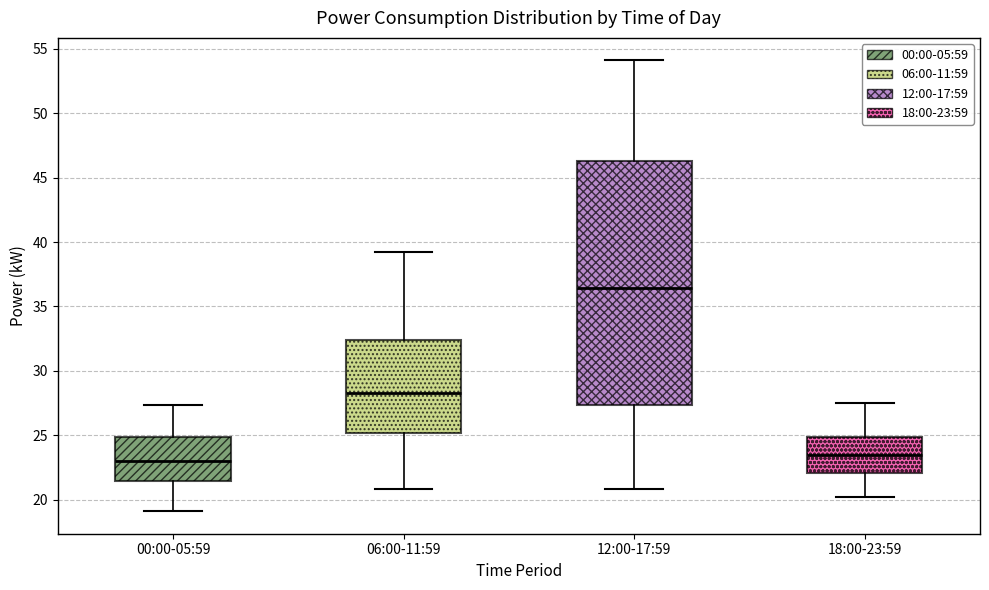

Reading left to right, read every box against the y-axis: the position of its median line, the range the box covers, and the ends of its whiskers. The values are not printed on the chart, so give them approximately, as read against the axis.

00:00-05:59: median 23.0, box 21.5 to 25.0, whiskers 19.0 to 27.5
06:00-11:59: median 28.5, box 25.0 to 32.5, whiskers 21.0 to 39.0
12:00-17:59: median 36.5, box 27.5 to 46.5, whiskers 21.0 to 54.0
18:00-23:59: median 23.5, box 22.0 to 25.0, whiskers 20.0 to 27.5